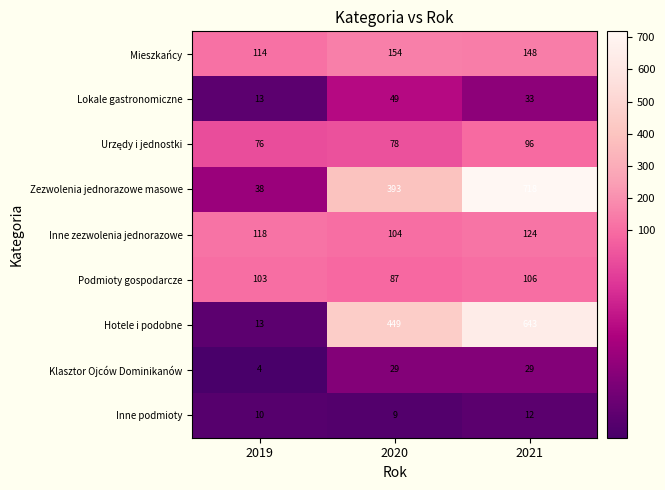

What is the sum of the Podmioty gospodarcze values at 2021 and 2019?

209